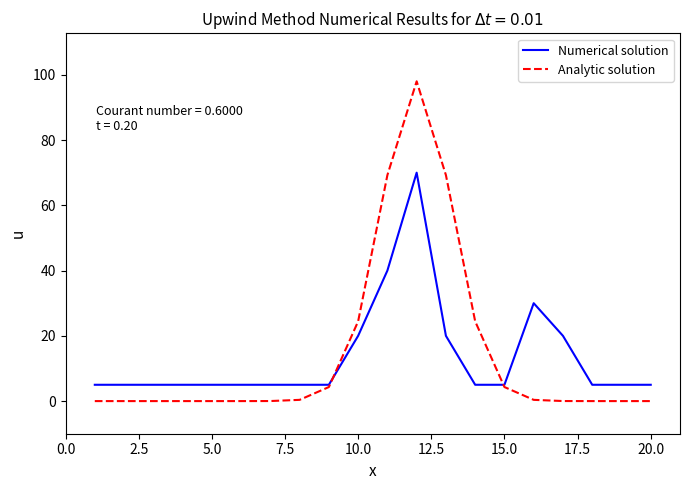

List the series in order of their peak value, highest first.

Analytic solution, Numerical solution